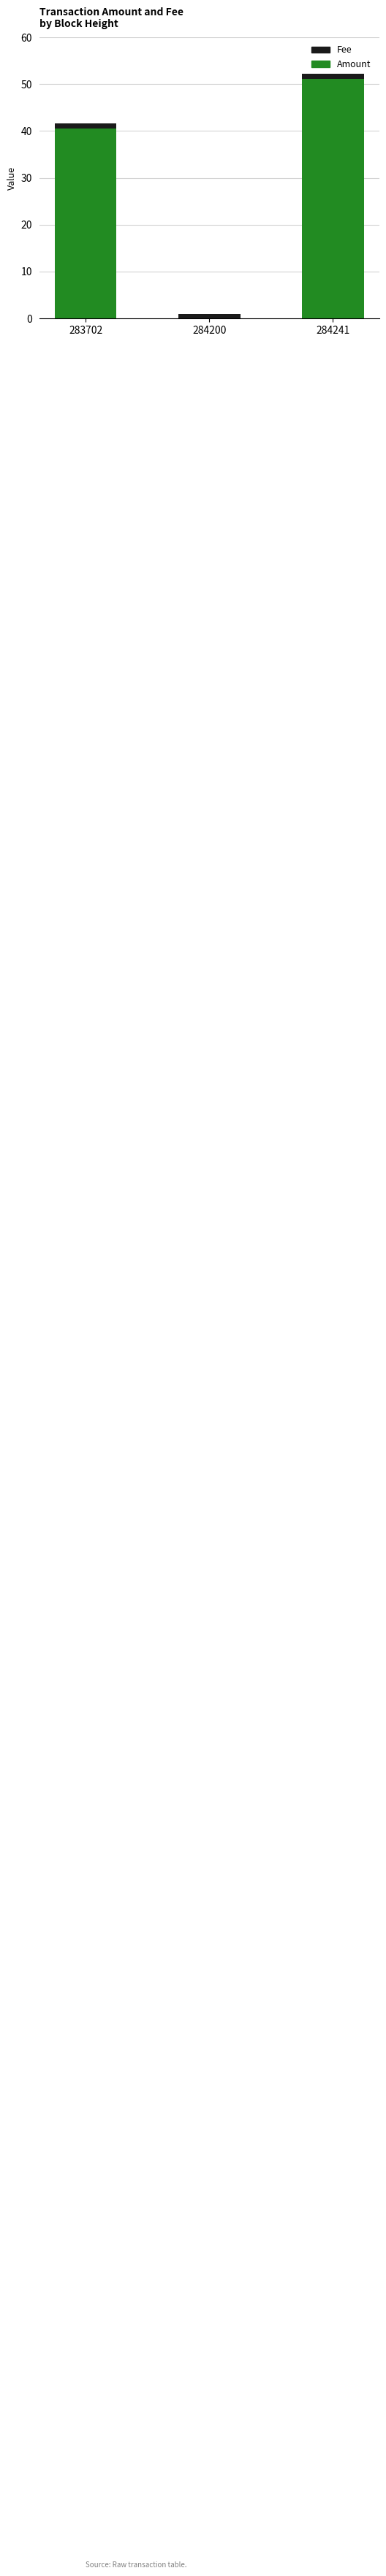

The Amount series shows 66.9 at 283702. True or false?

False